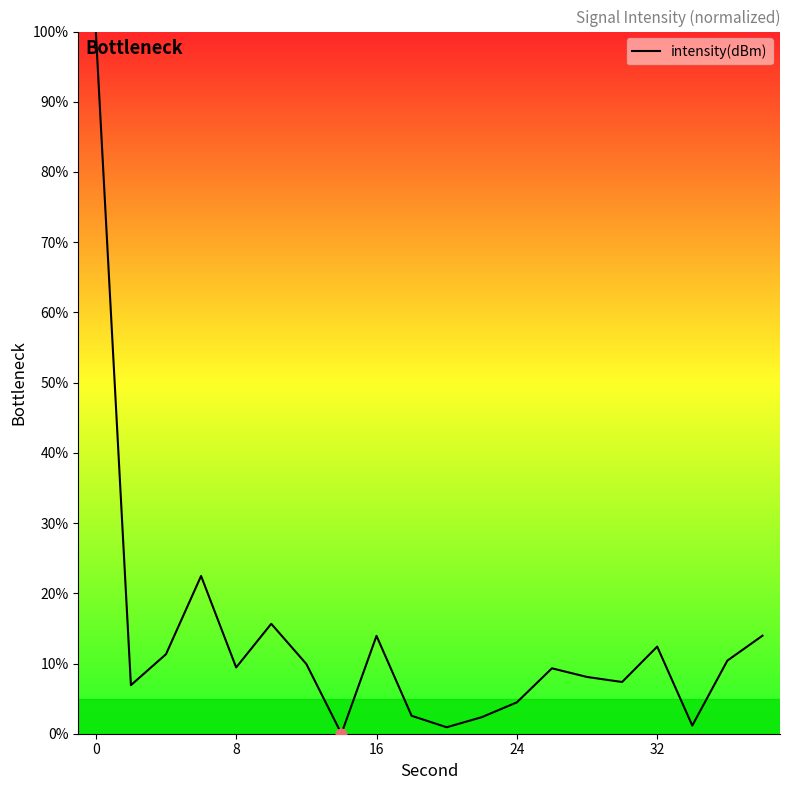

What is the difference between the maximum and minimum values?

100.0